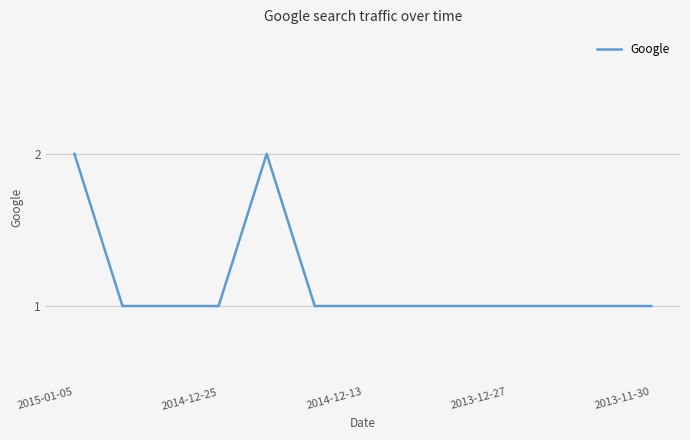

How many values are between 1 and 2?

13